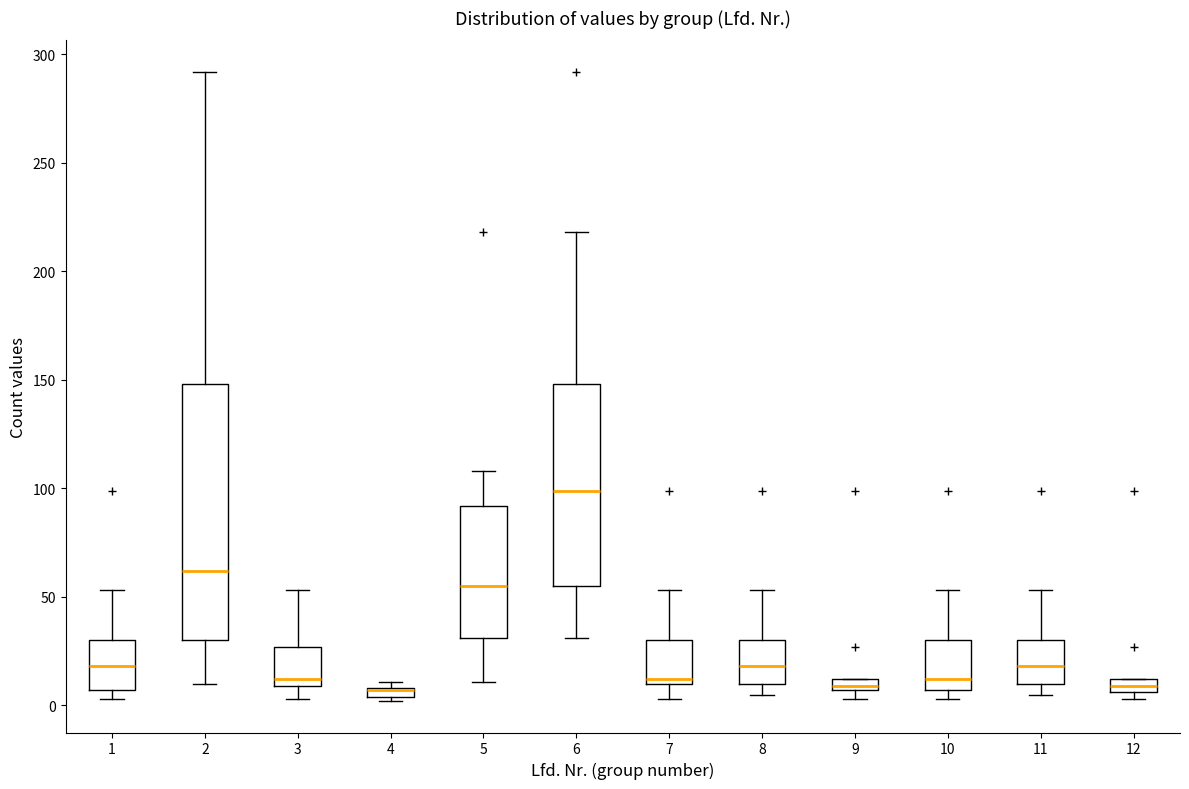

Where is the lower edge of the box at x = 11 on the y-axis? The values are not printed on the chart, so give them approximately, as read against the axis.

10